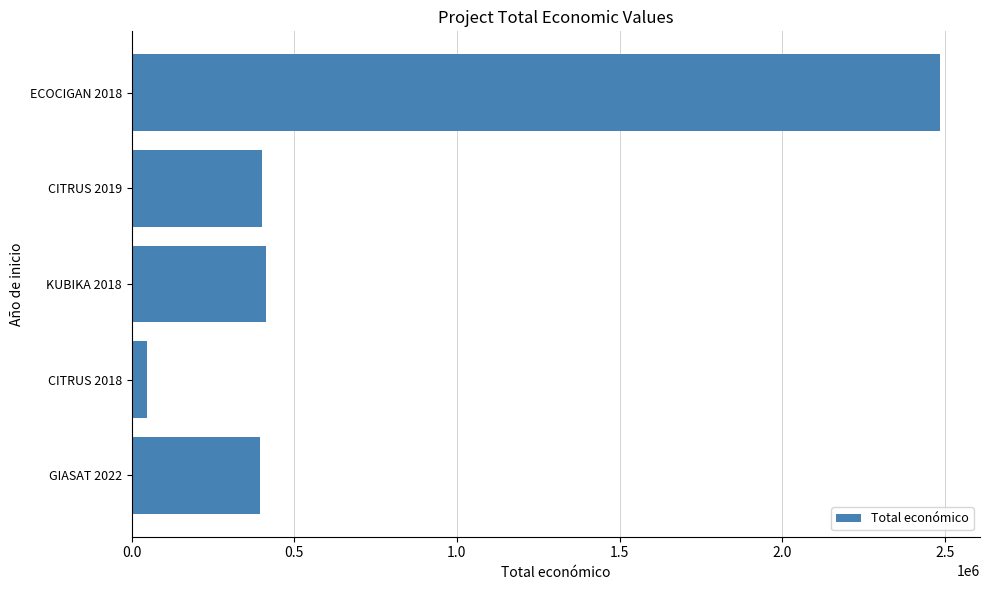

Is it true that the value at ECOCIGAN 2018 is 2483714?

True